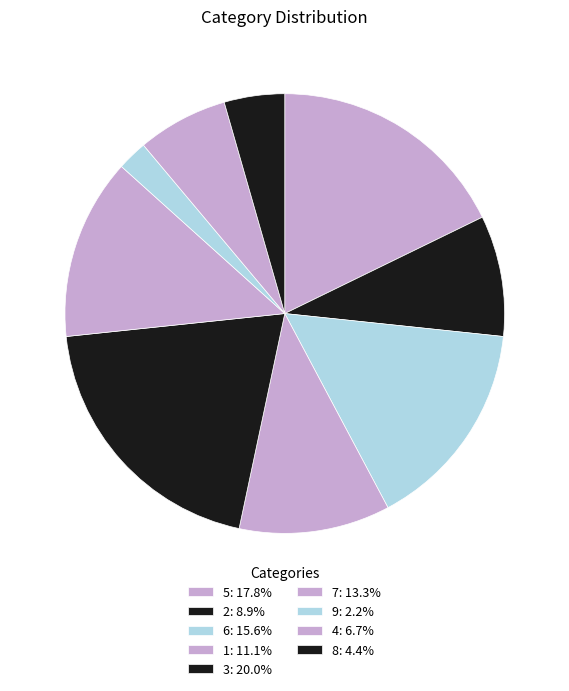

How many segments does this pie chart have?

9